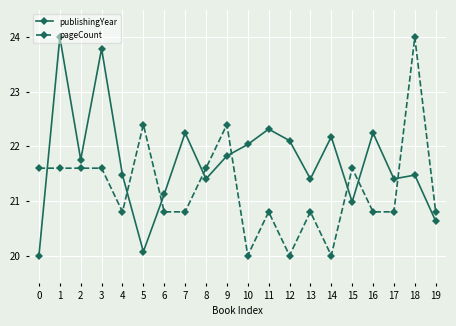

True or false: publishingYear has more than 0 interior local peaks.

True